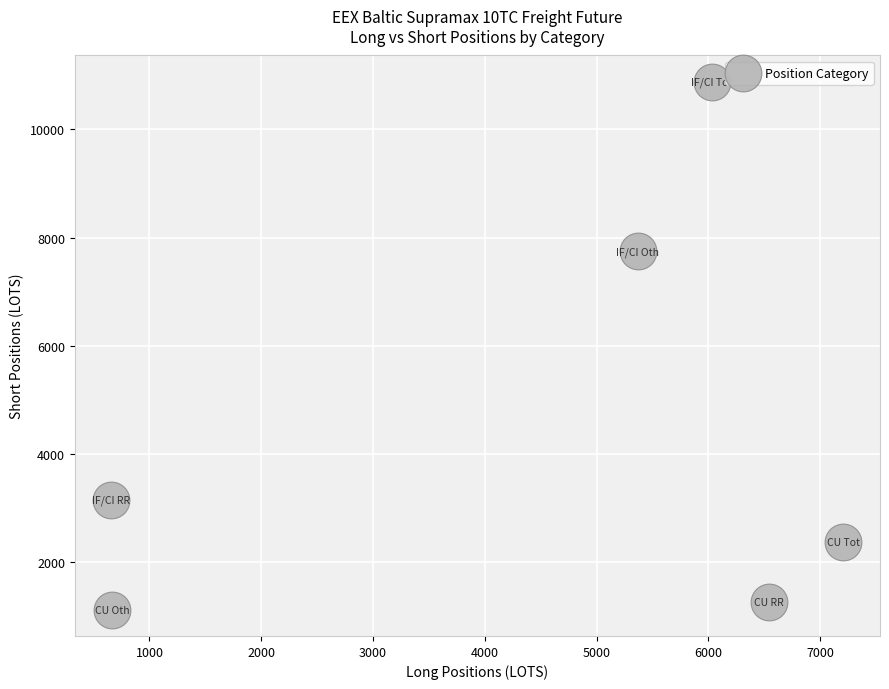

What is the range of Y values (max minus min)?

9770.6